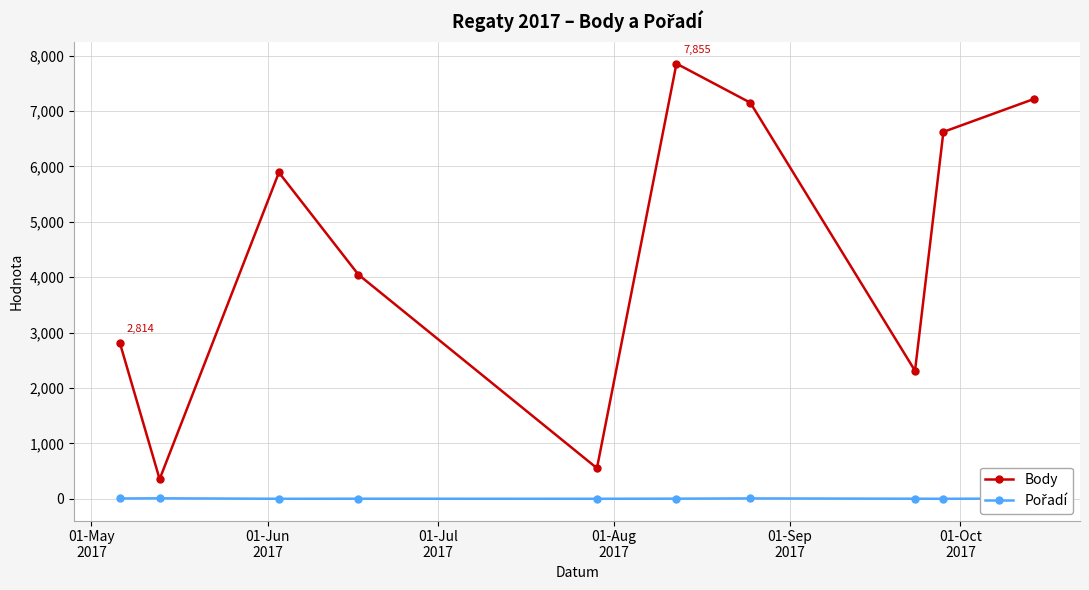

Which series has the largest total across all categories?

Body